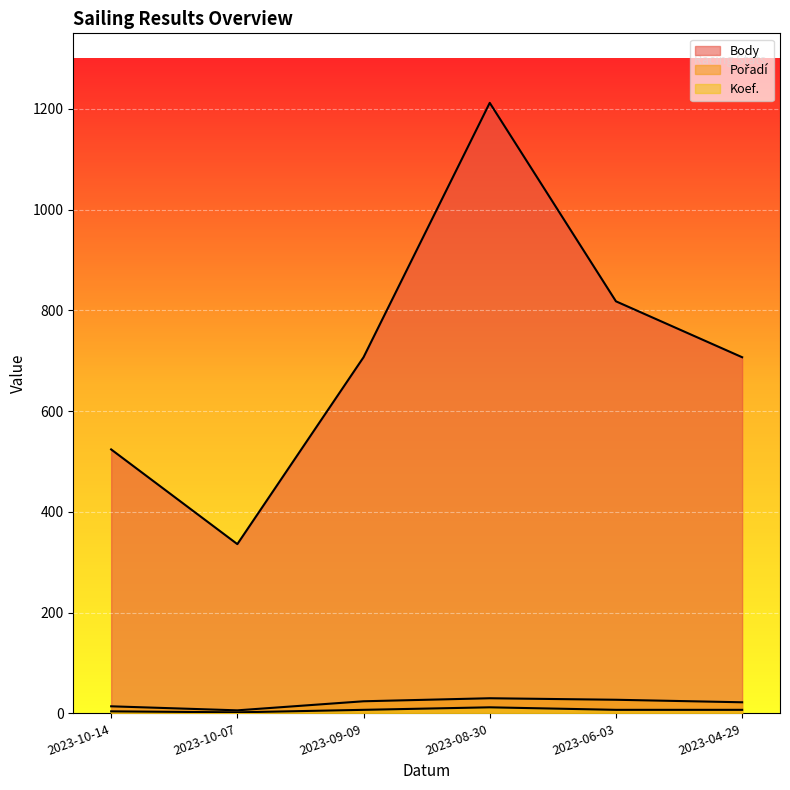

What is the label of the 3rd point from the left?

2023-09-09